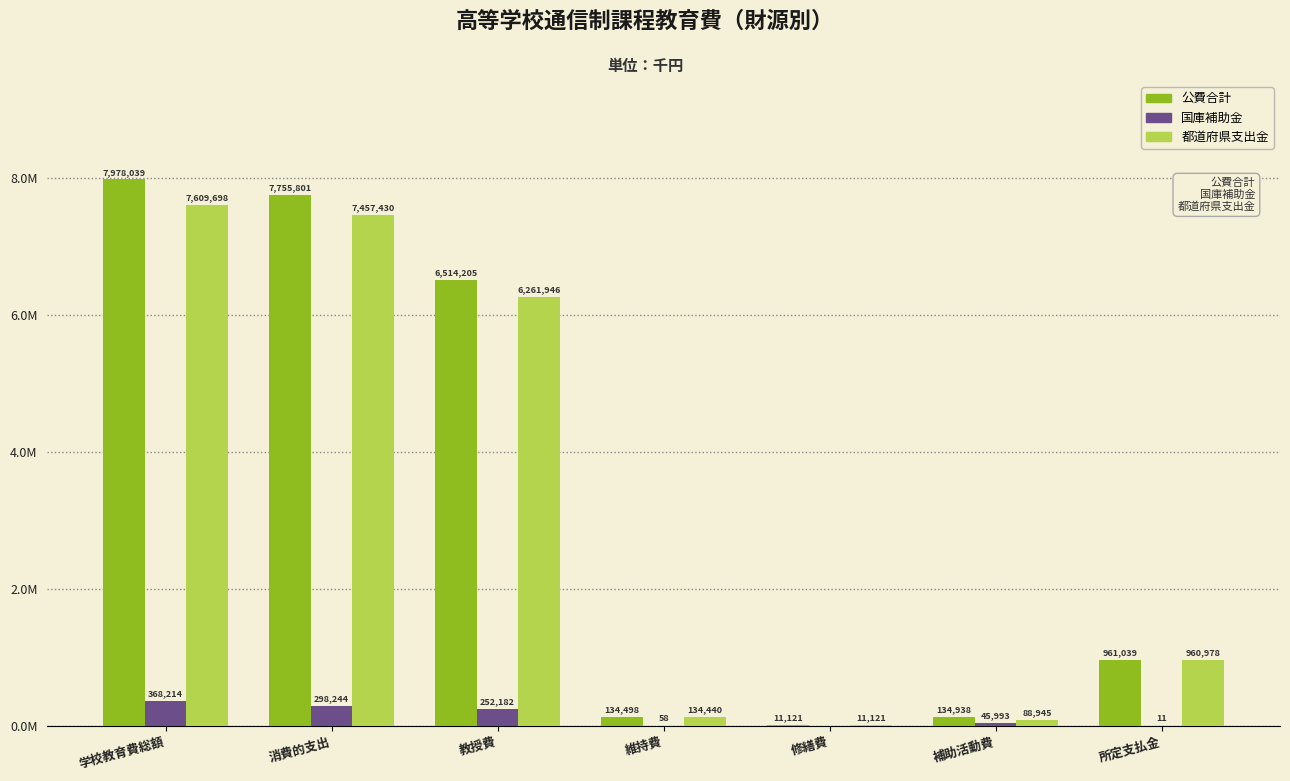

Are the bars horizontal?

No